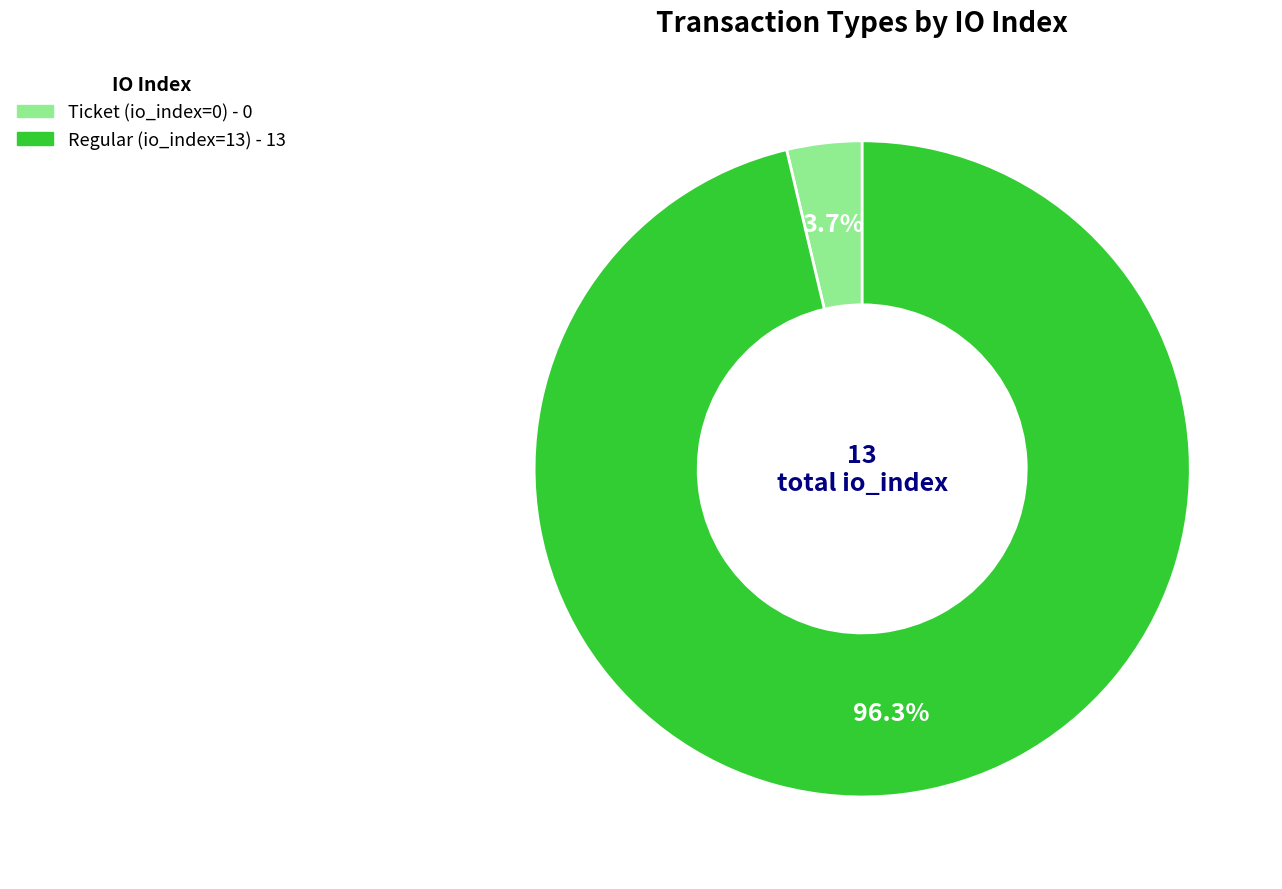

Is the sum of Regular (io_index=13) and Ticket (io_index=0) greater than half?

Yes